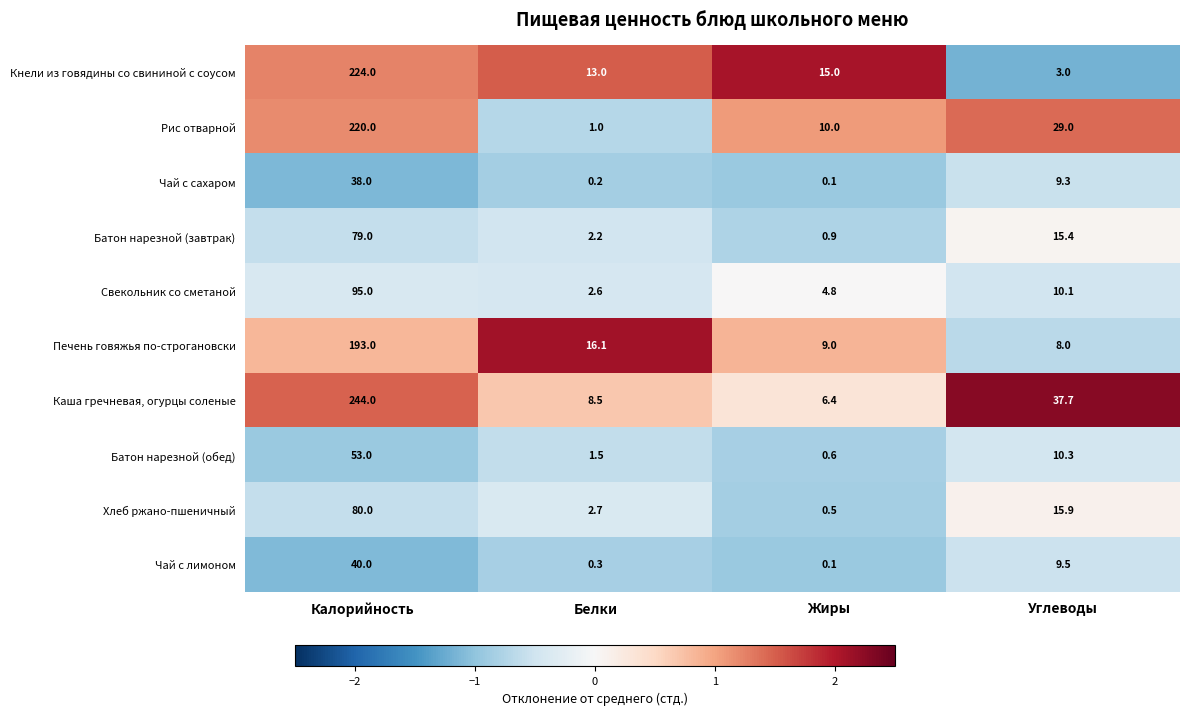

Which label corresponds to the smallest value in the chart?

Жиры